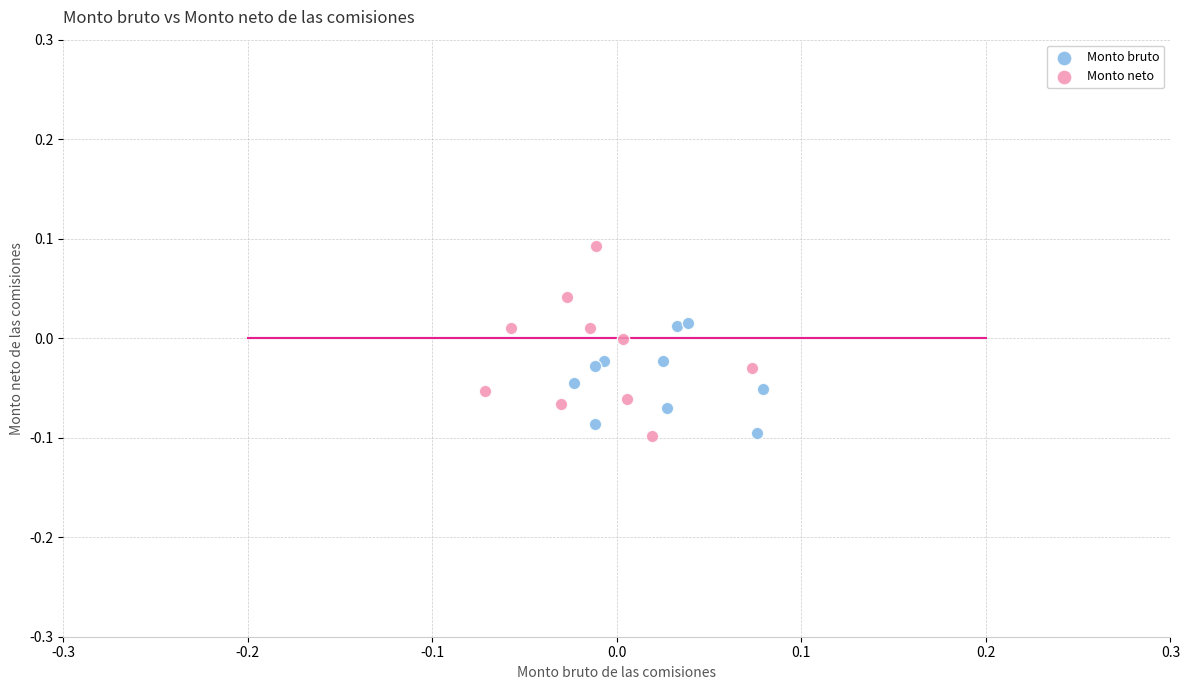

Which series has the largest Y range (max minus min)?

Monto neto